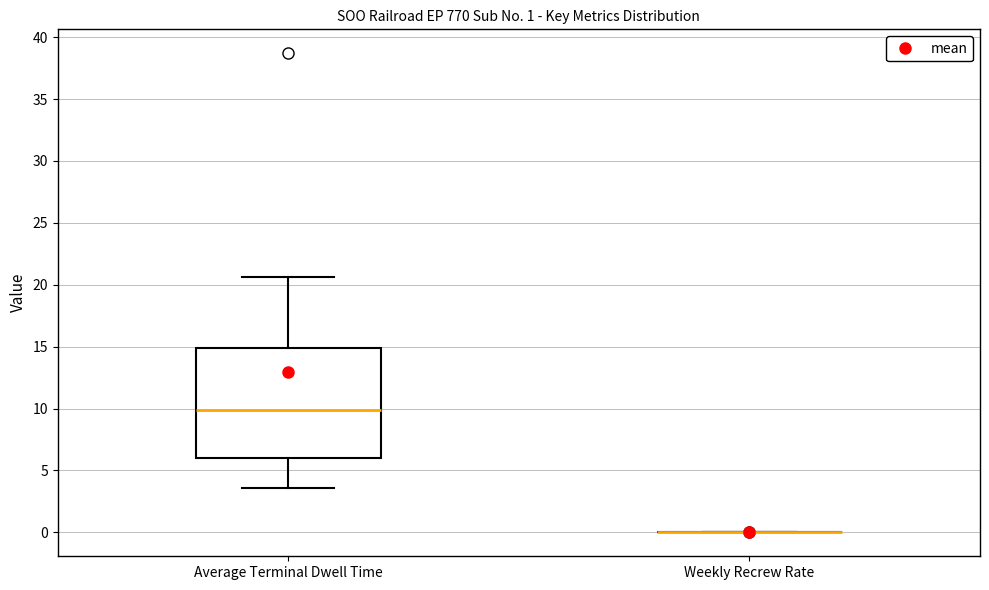

Comparing the boxes themselves (not the whiskers), which one is the tallest?

Average Terminal Dwell Time